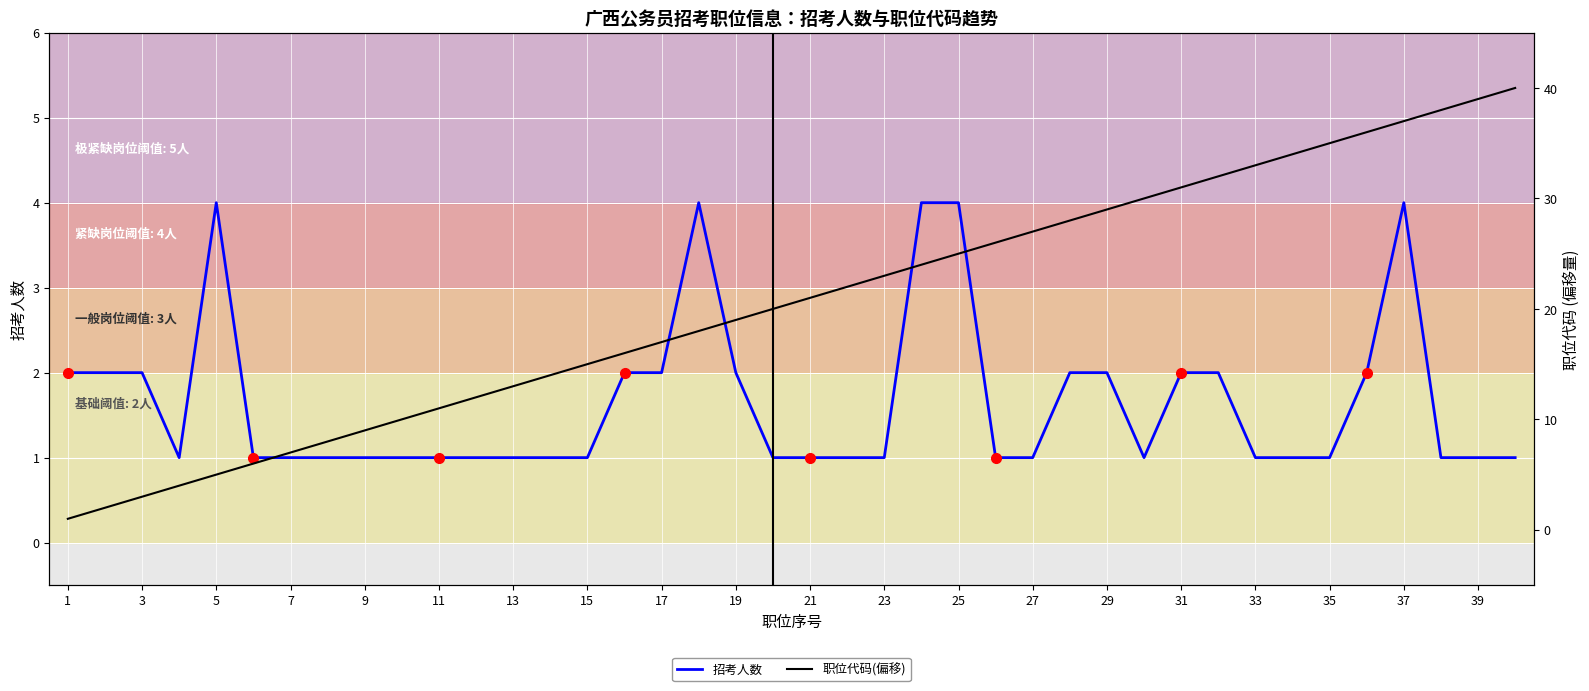

True or false: 招考人数 has a value of 1 at 19.

False